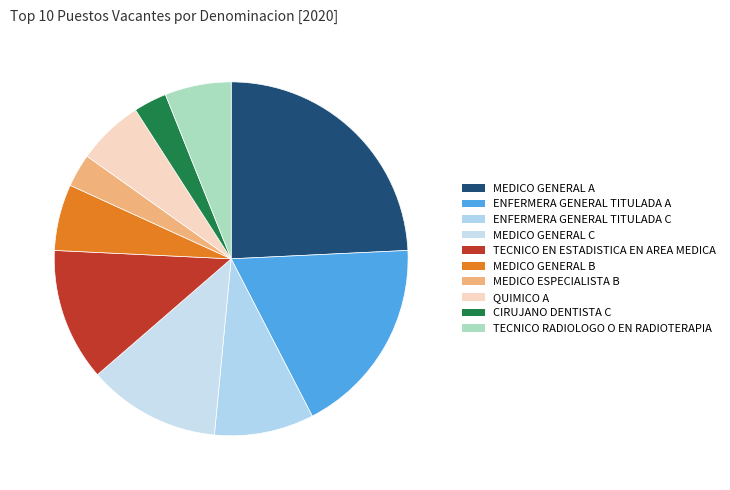

Count the number of slices in the pie.

10